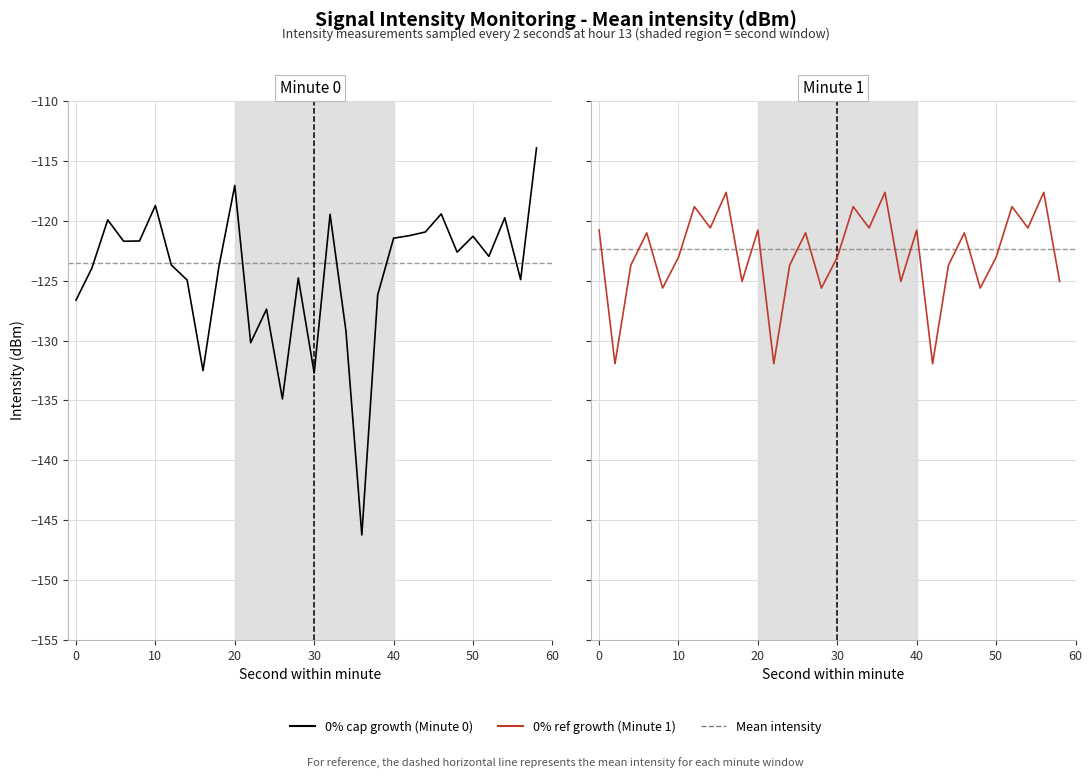

What is the difference between the maximum and minimum values in the intensity(dBm) - minute 1 series?

14.3